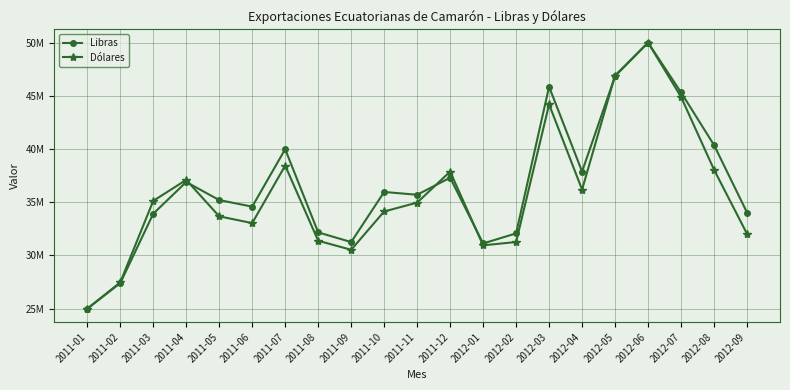

How many intersections are there between Dólares and Libras?

4